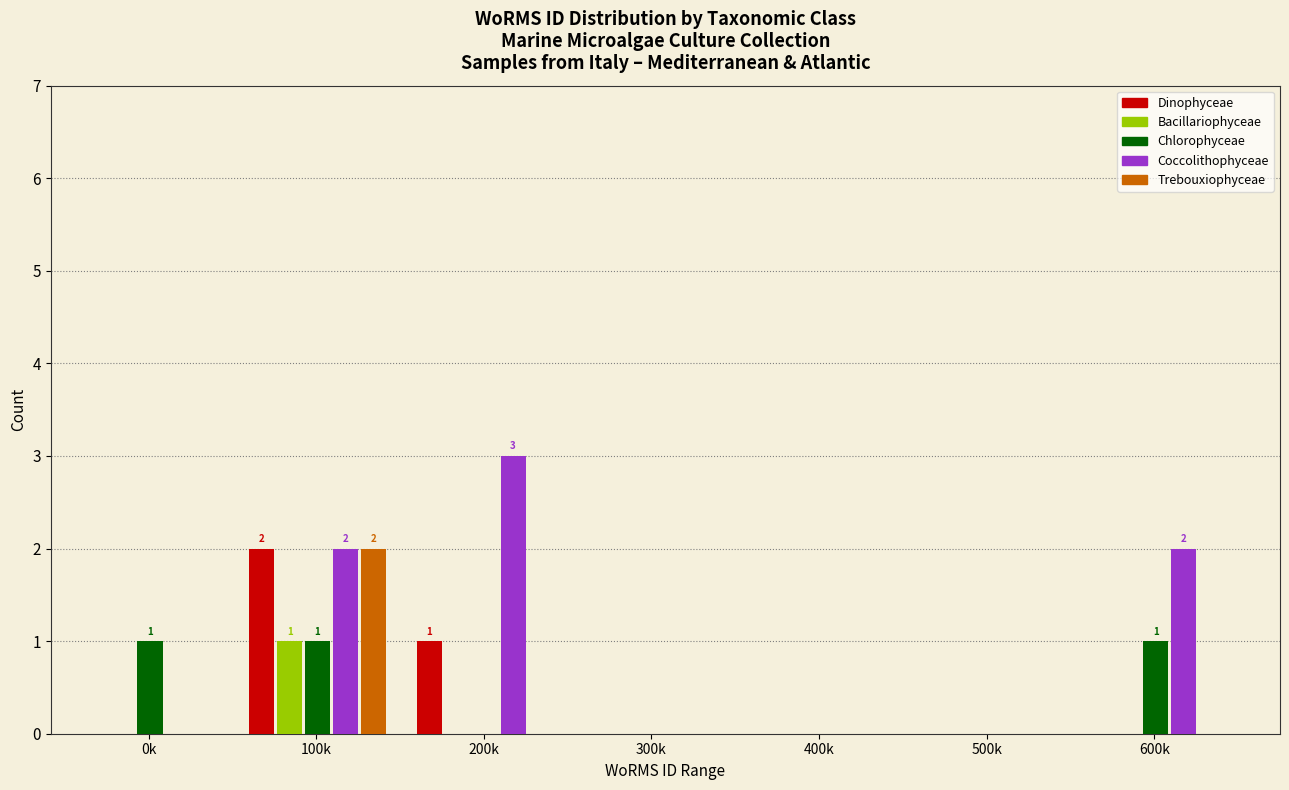

Between 200k and 300k, which series saw the biggest shift?

Coccolithophyceae